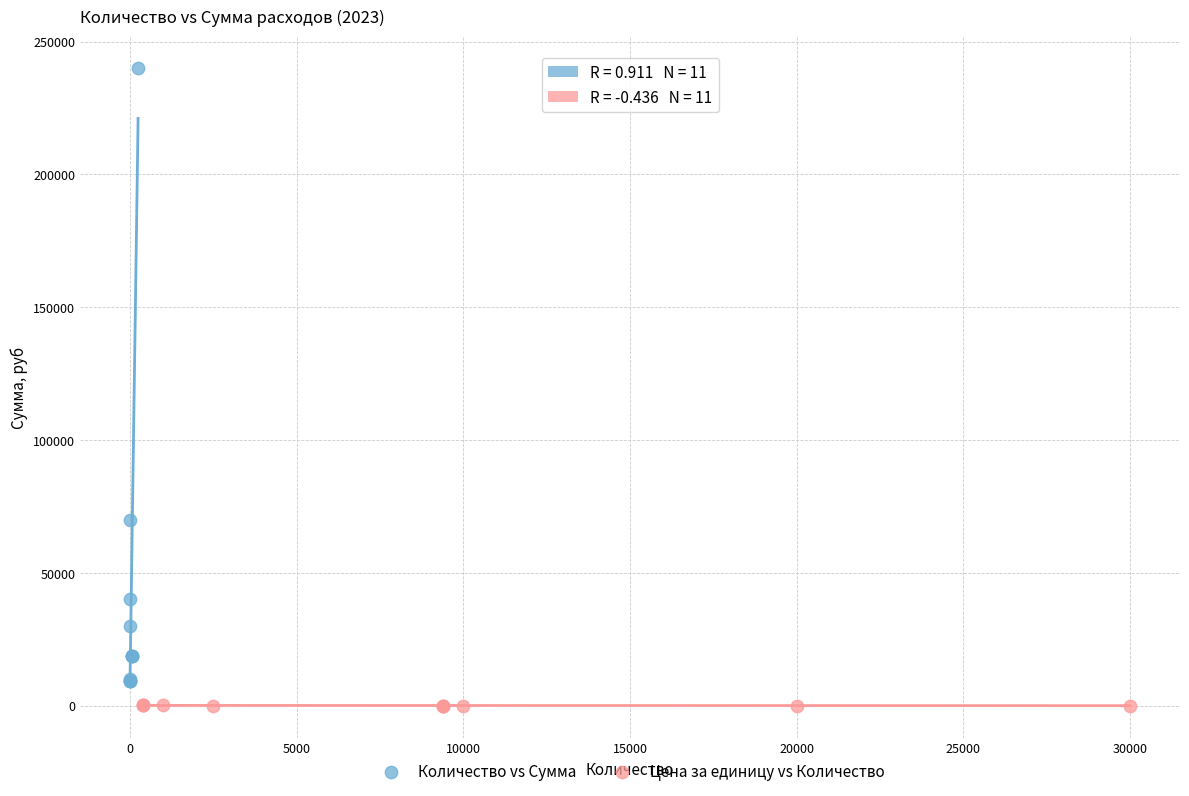

Which series contains the highest Y value?

Количество vs Сумма